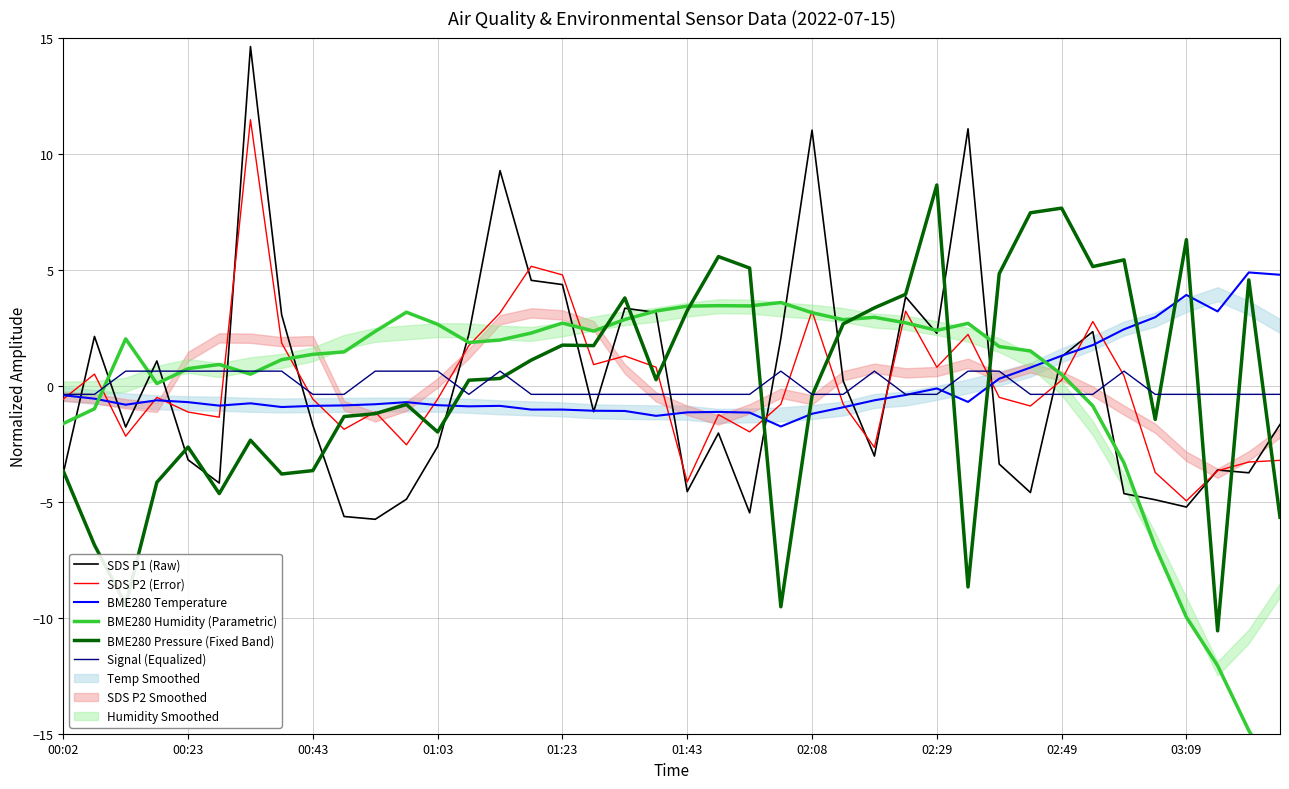

Is the value of Signal (Equalized) at 25 greater than the value of SDS P2 (Error) at 34?

No